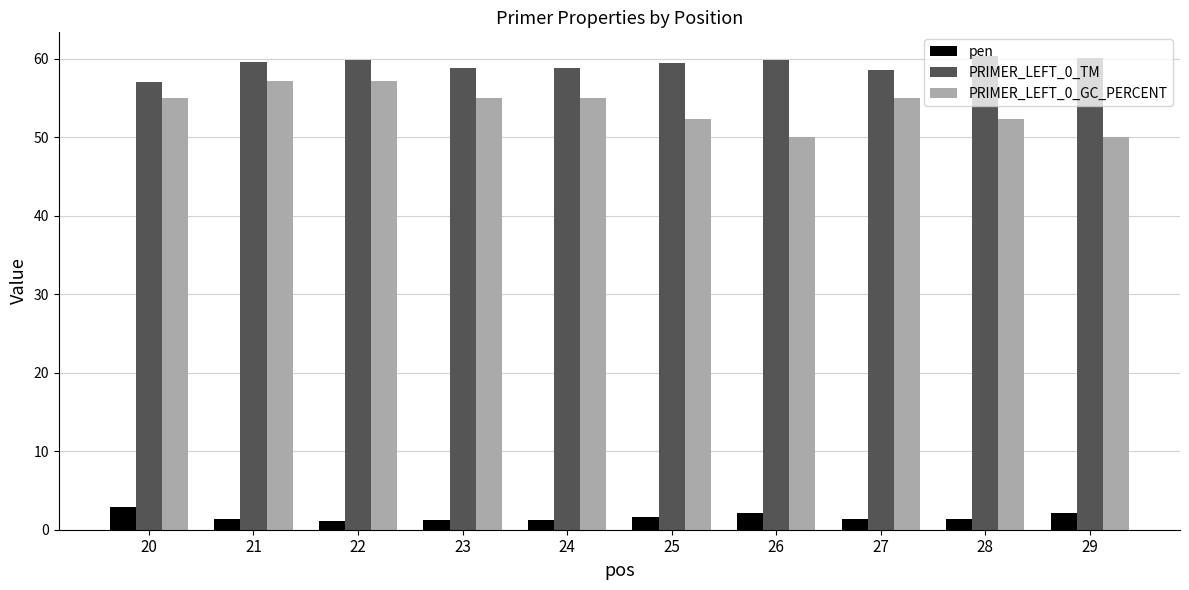

What are all the series names shown in the legend?

pen, PRIMER_LEFT_0_TM, PRIMER_LEFT_0_GC_PERCENT